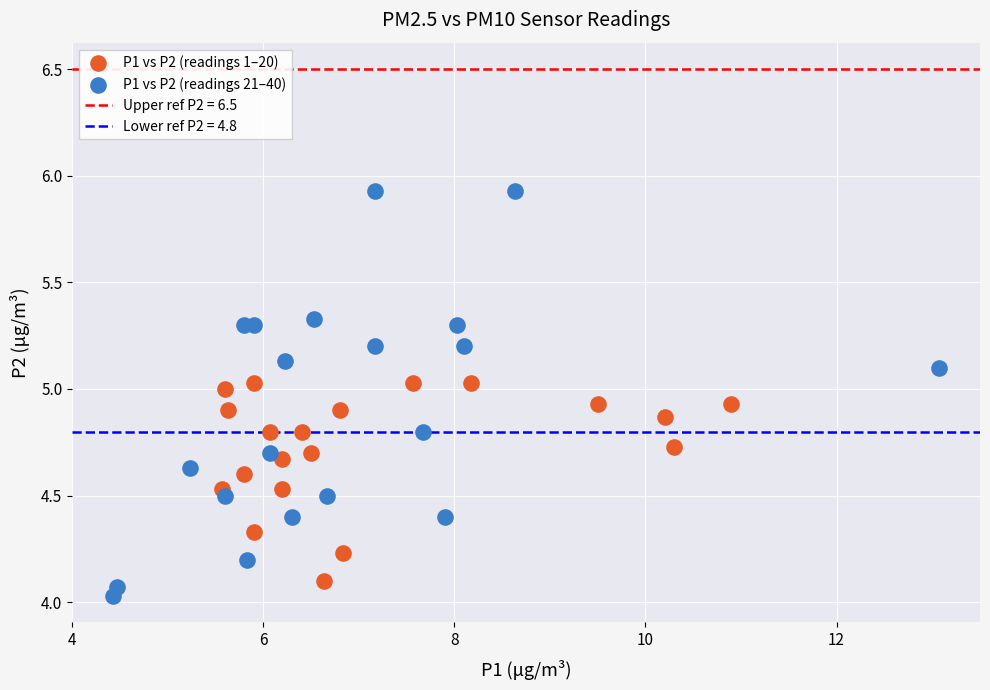

Which series reaches the maximum Y coordinate?

P1 vs P2 (readings 21–40)